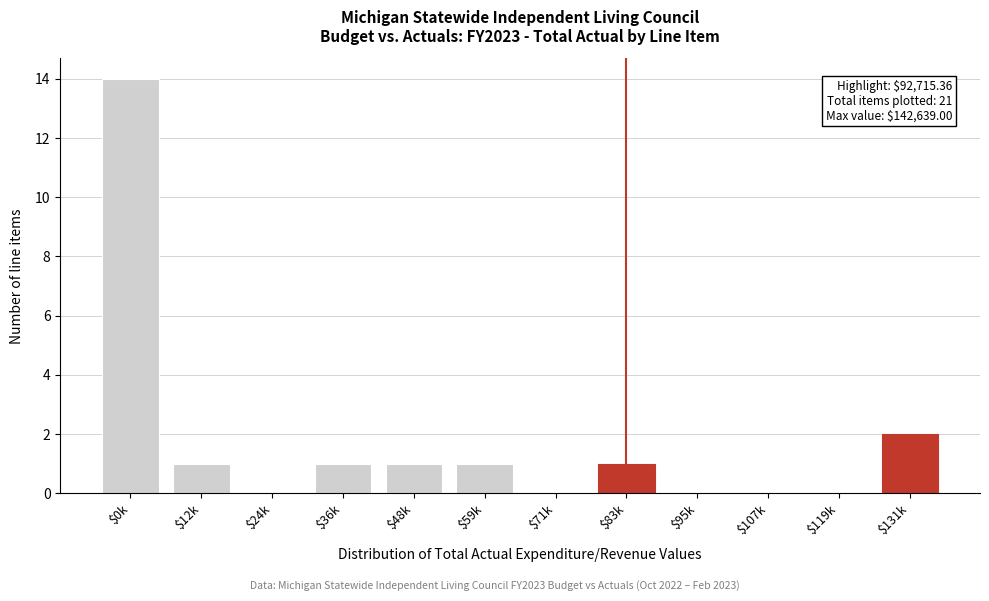

What is the maximum value shown in the chart?

14